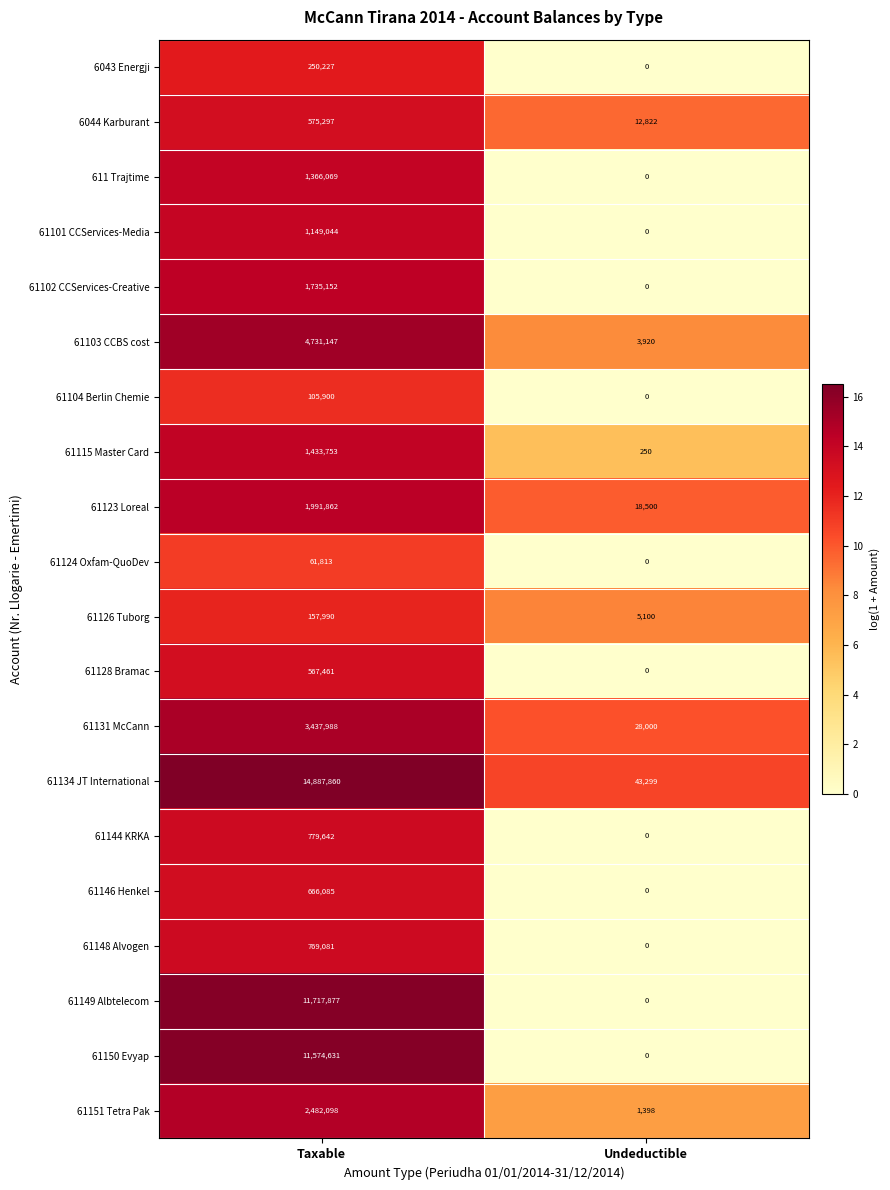

Which series has the widest spread of values?

61134 JT International